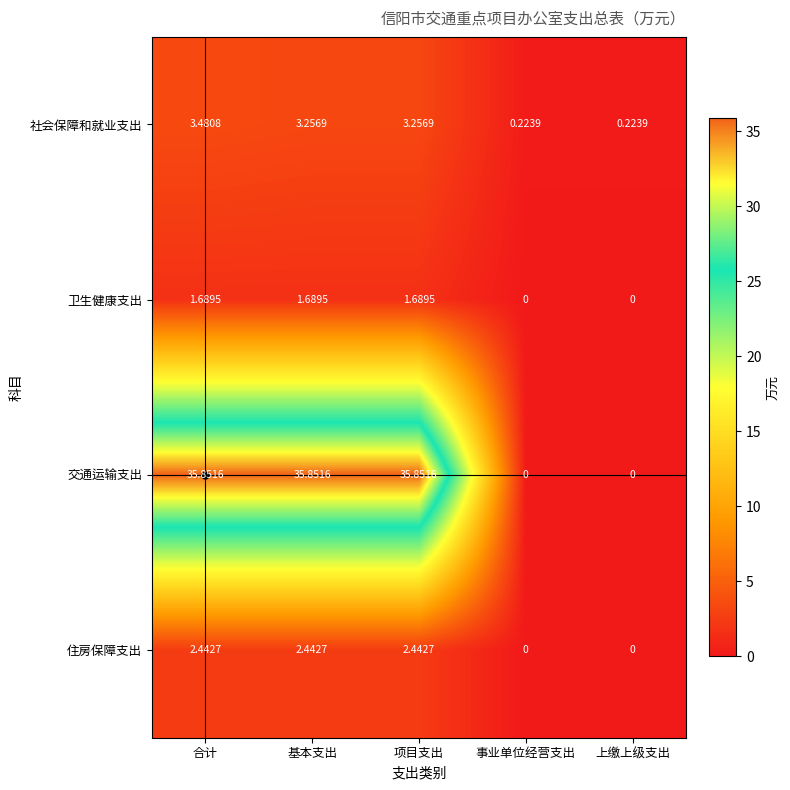

At 合计, list the series in order from largest to smallest.

交通运输支出, 社会保障和就业支出, 住房保障支出, 卫生健康支出